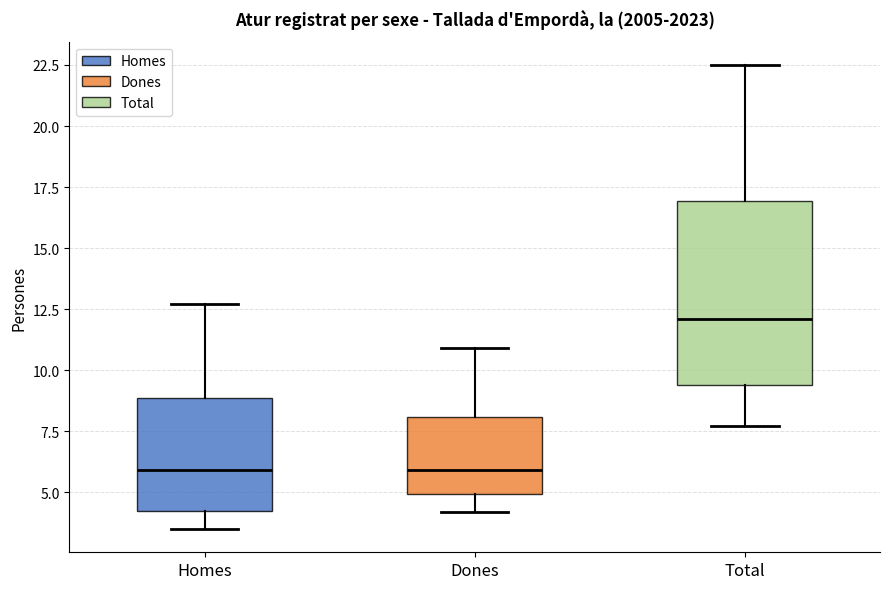

Where does the median line of the box for Homes sit on the y-axis? The values are not printed on the chart, so give them approximately, as read against the axis.

6.0